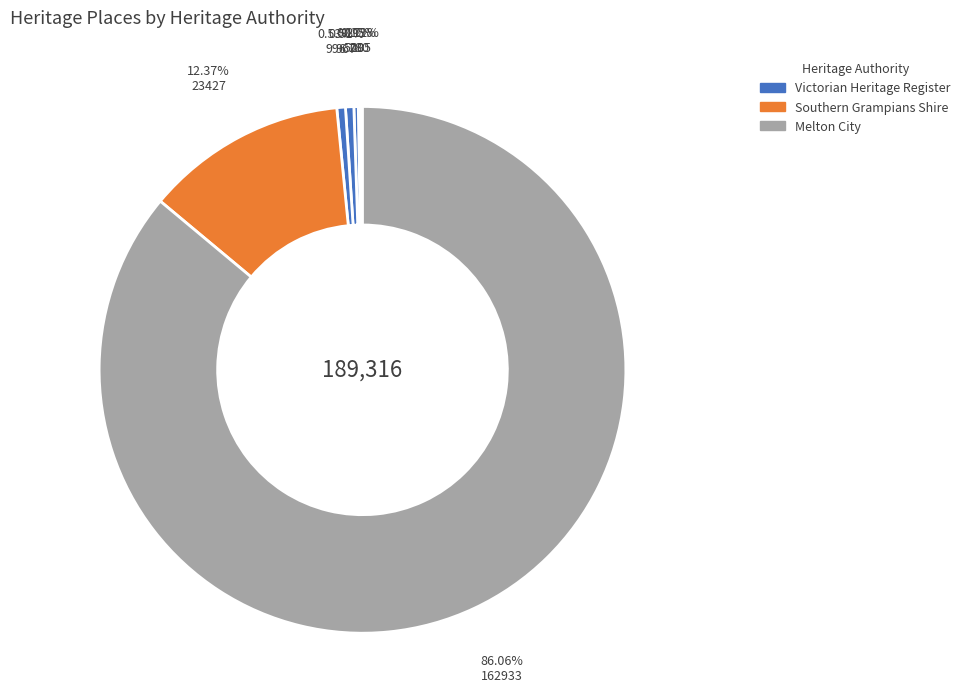

How many slices are in this pie chart?

7